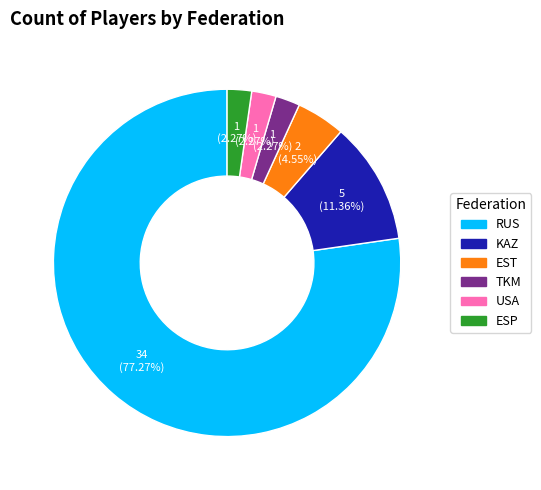

To the nearest percent, what portion does KAZ represent?

11%